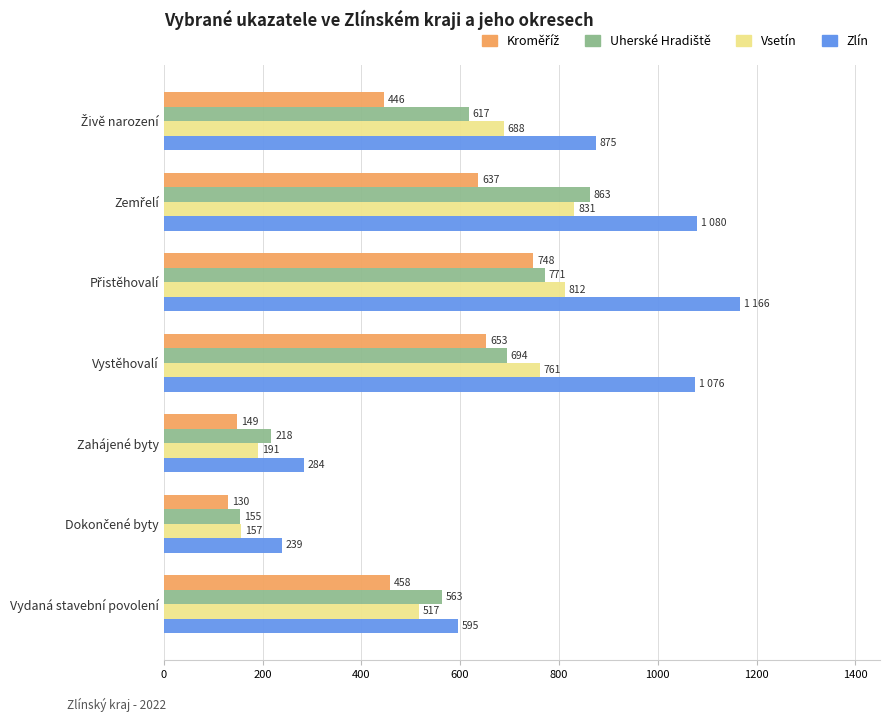

What is the smallest value displayed?

130